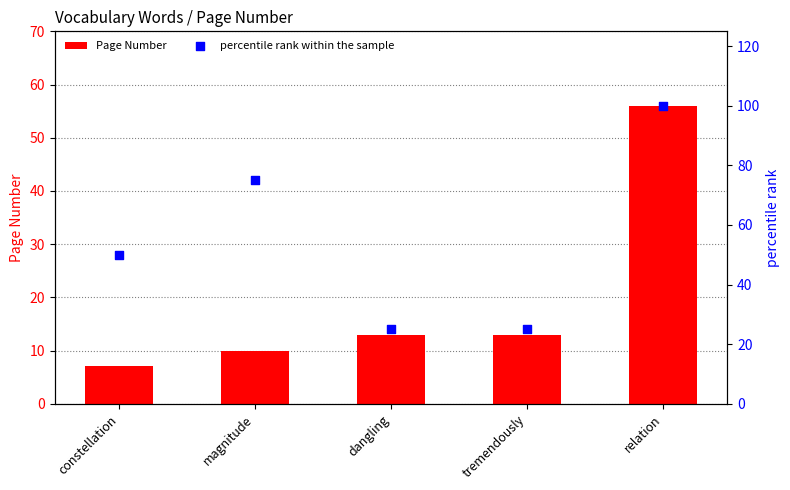

What is the total value across all series at relation?

156